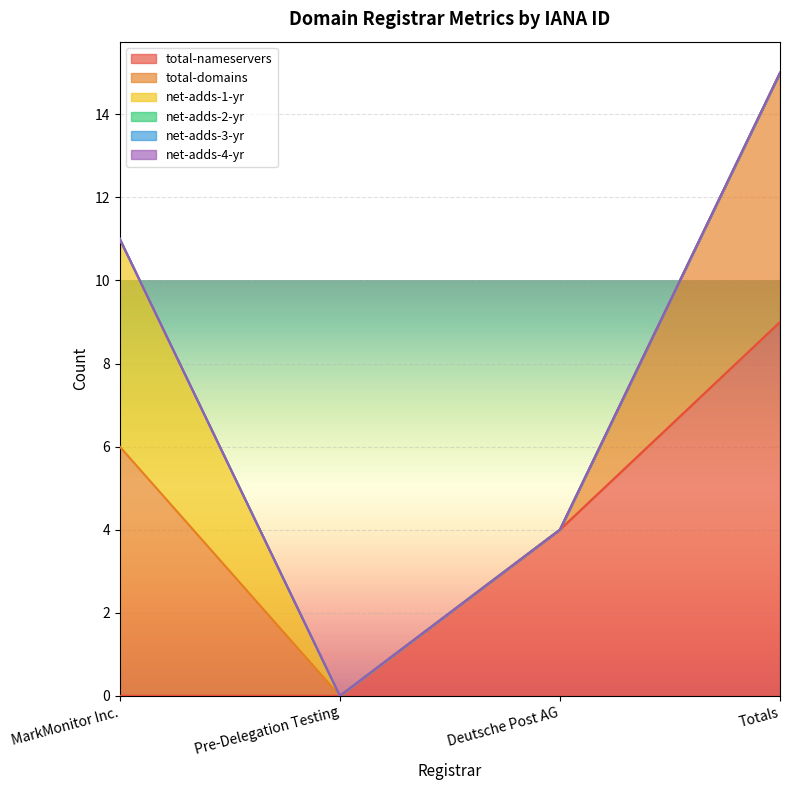

At Deutsche Post AG, list the series in order from smallest to largest.

total-domains, net-adds-1-yr, net-adds-2-yr, net-adds-3-yr, net-adds-4-yr, total-nameservers